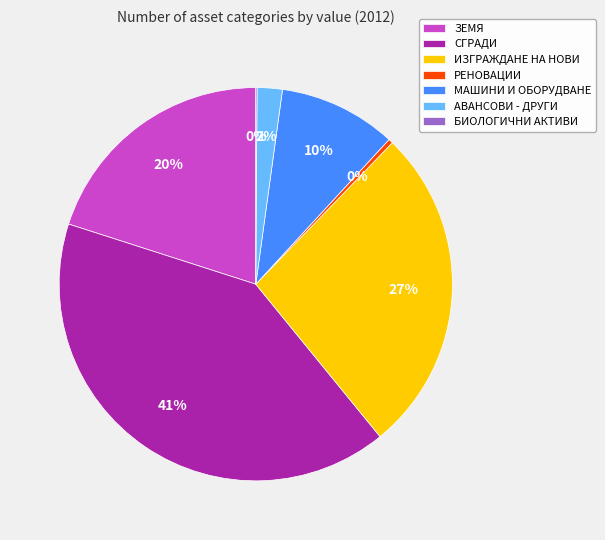

To the nearest percent, what is the difference between the largest and smallest slice percentages?

41%